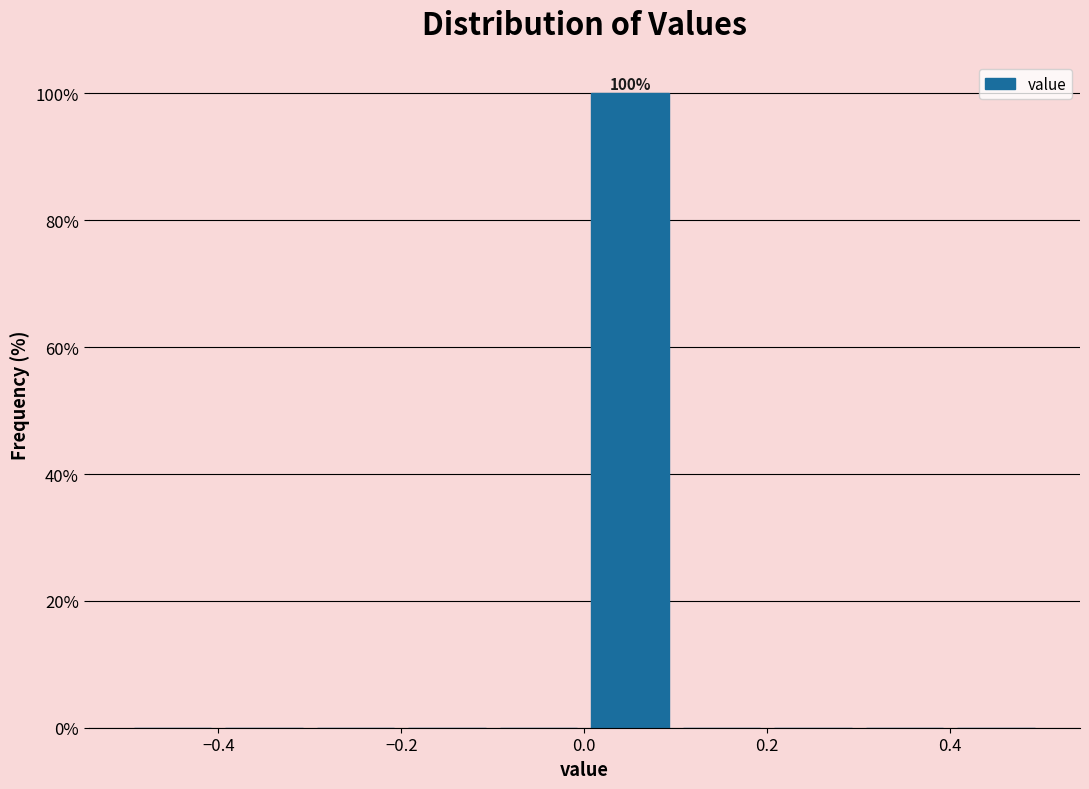

Over which range of the x-axis is the bar tallest?

0.0 to 0.1